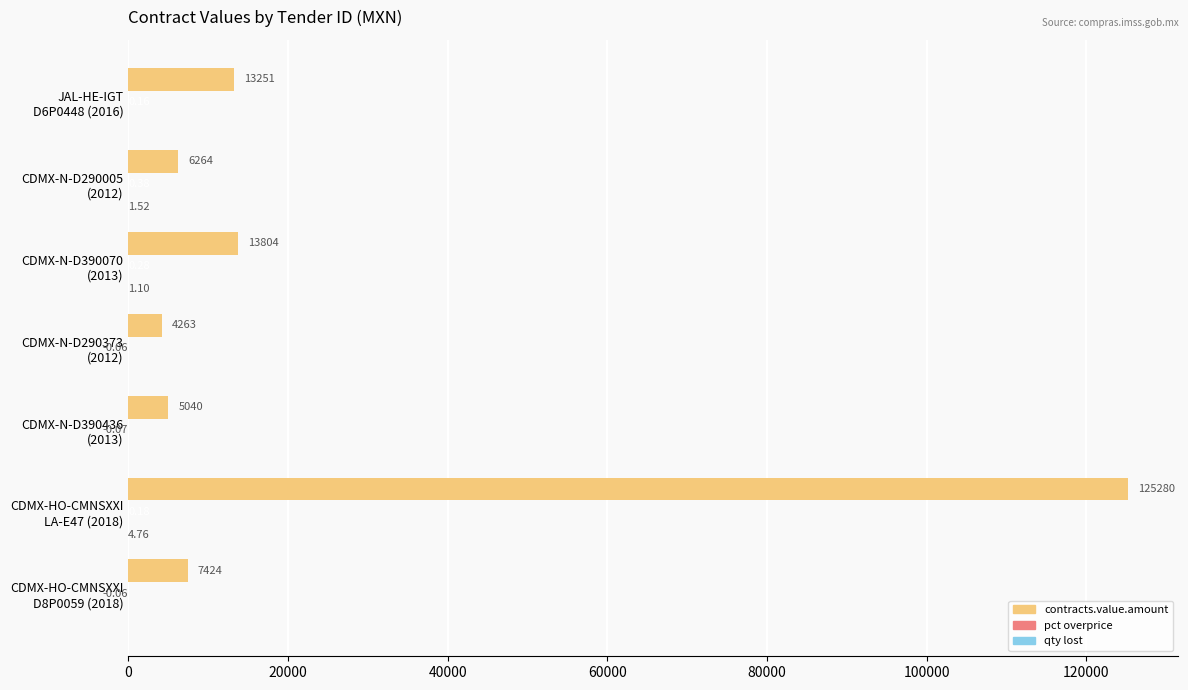

How many series are shown in this chart?

3